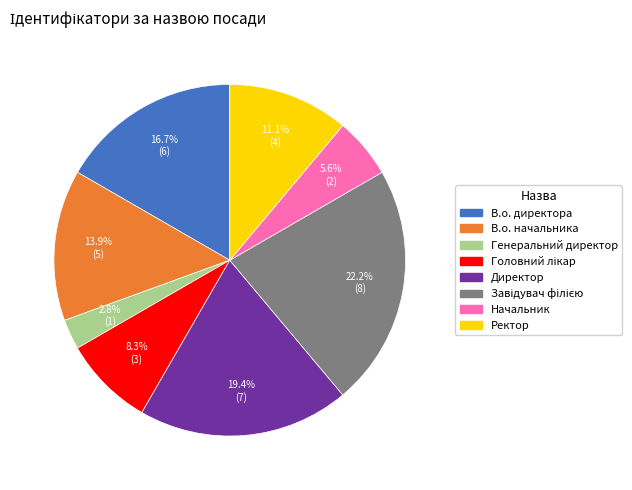

What percentage is the Начальник slice, to the nearest percent?

6%